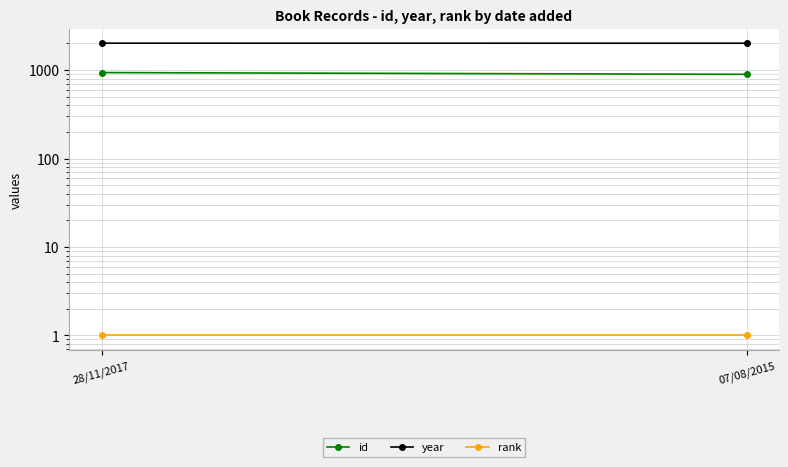

Which label corresponds to the largest value in the chart?

28/11/2017